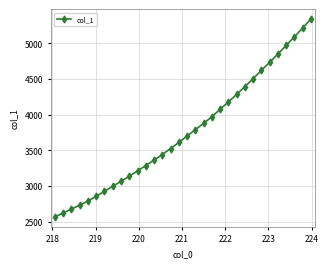

Does the chart have visible grid lines?

Yes